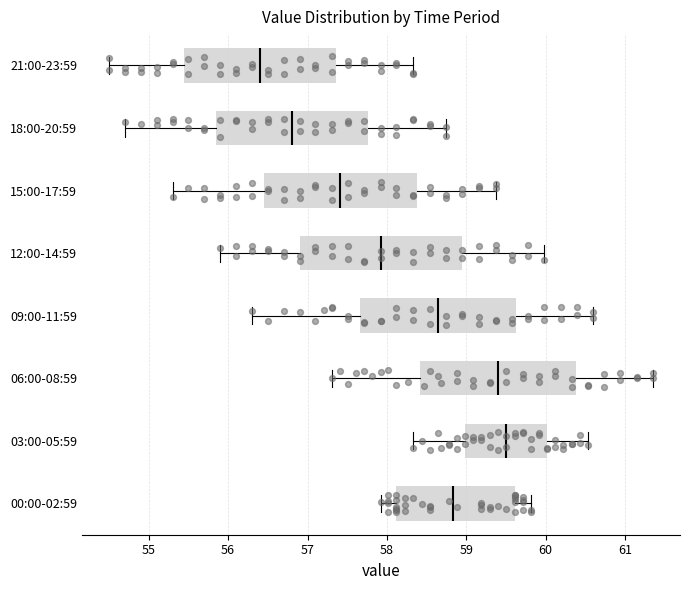

Which box's median line is the furthest to the left?

21:00-23:59